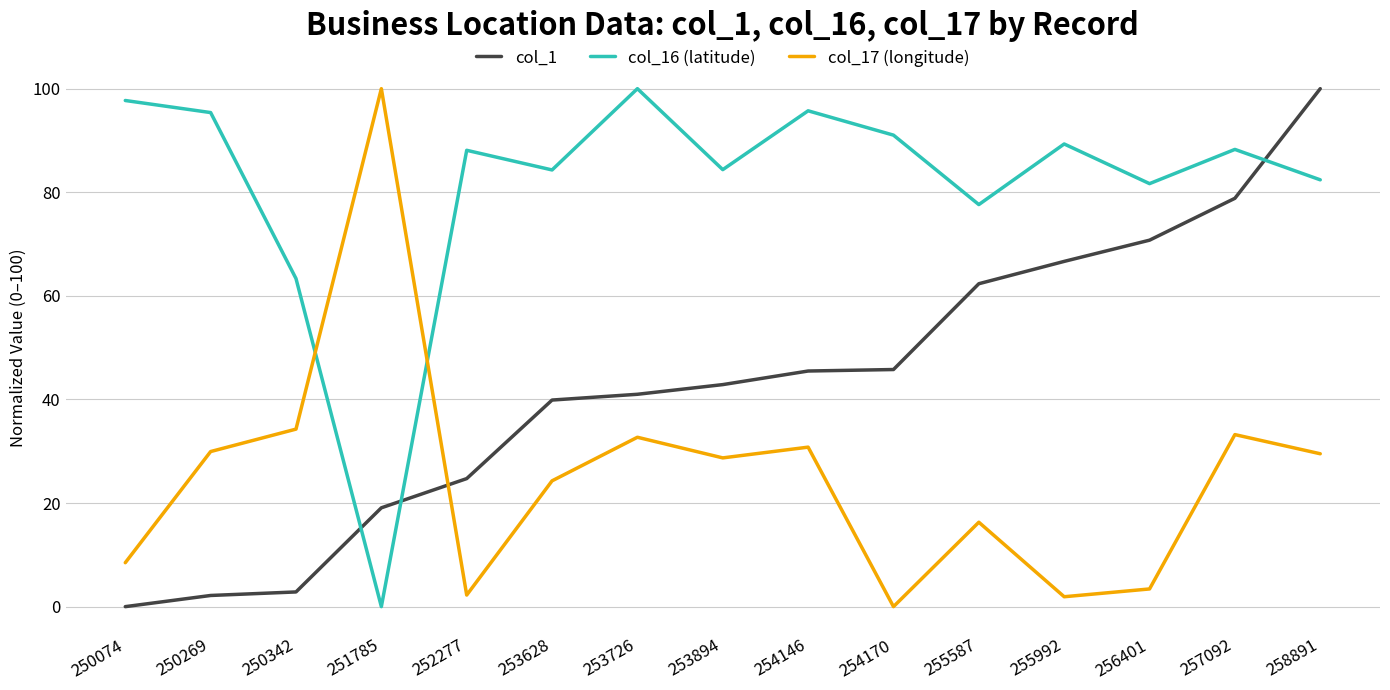

True or false: col_1 has a value of 41.0 at 253726.

True